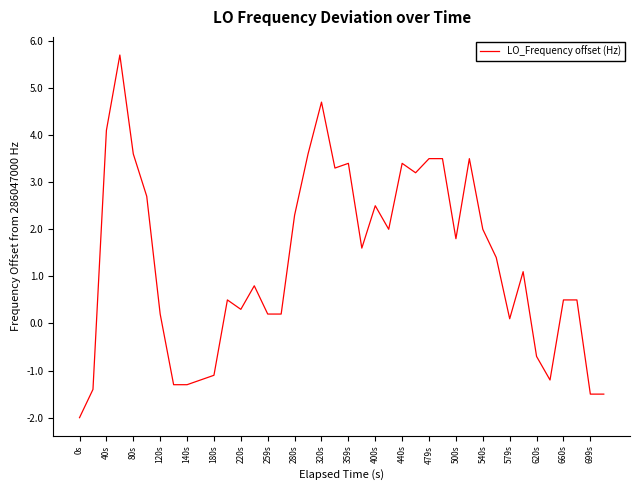

What is the difference between the maximum and minimum values?

7.7